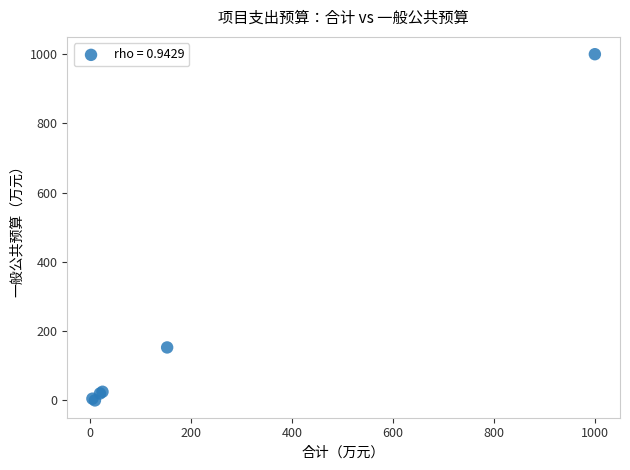

What Y value in the scatter plot is closest to 500?

153